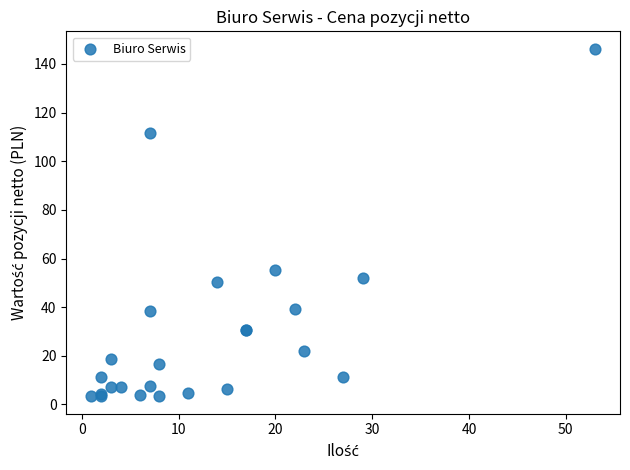

What Y value in the scatter plot is closest to 74?

55.2